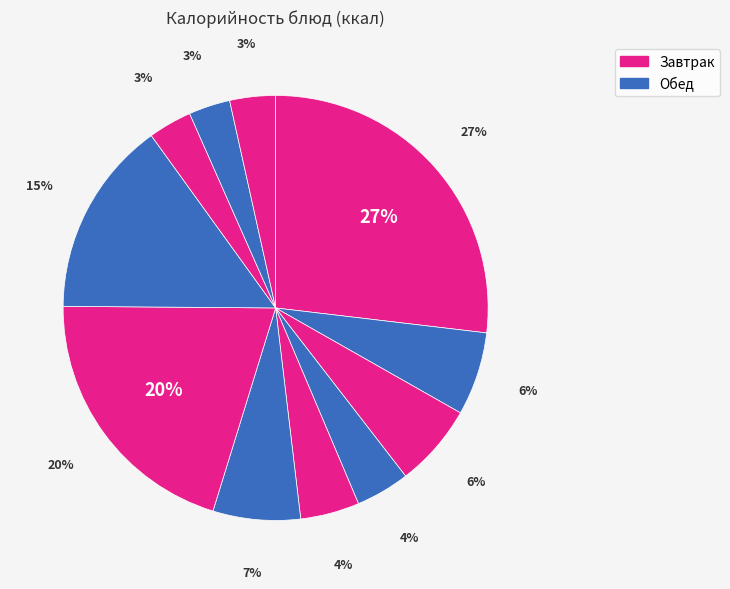

To the nearest percent, what is the average slice percentage?

9%